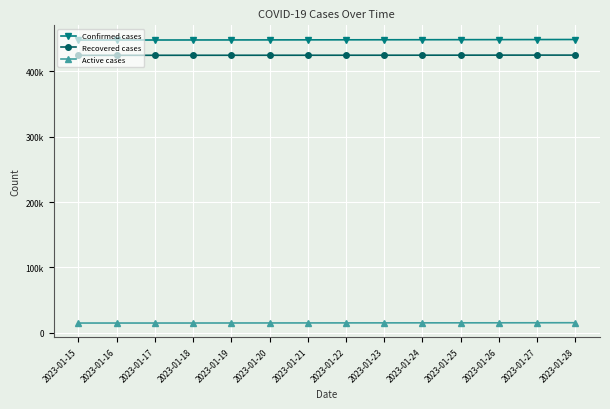

What are all the series names shown in the legend?

Confirmed cases, Recovered cases, Active cases